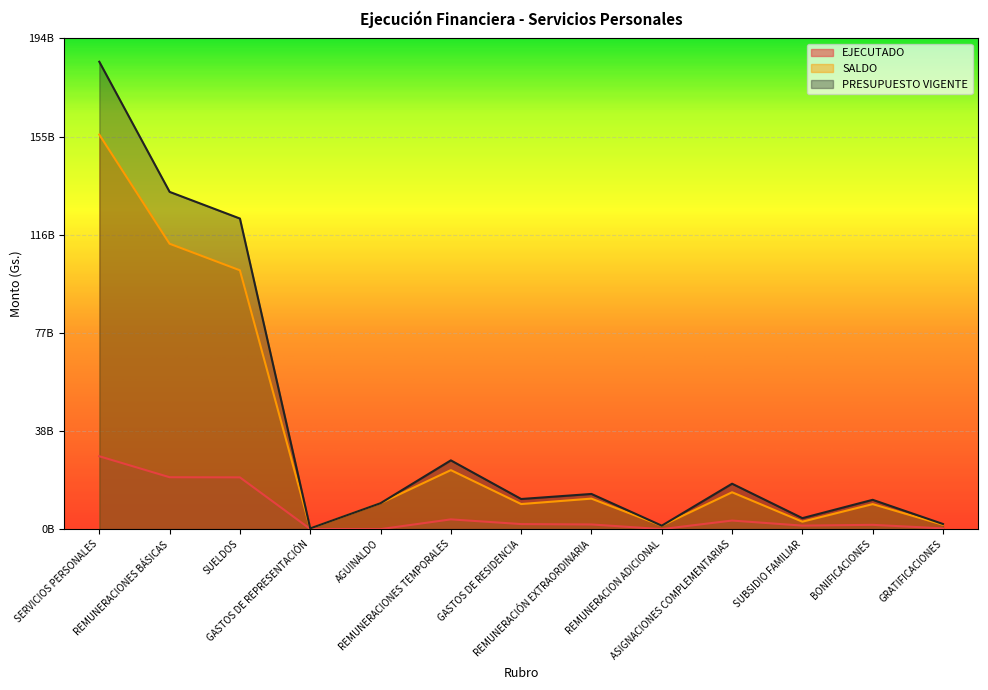

At which label is PRESUPUESTO VIGENTE closest to 92583802842?

SUELDOS